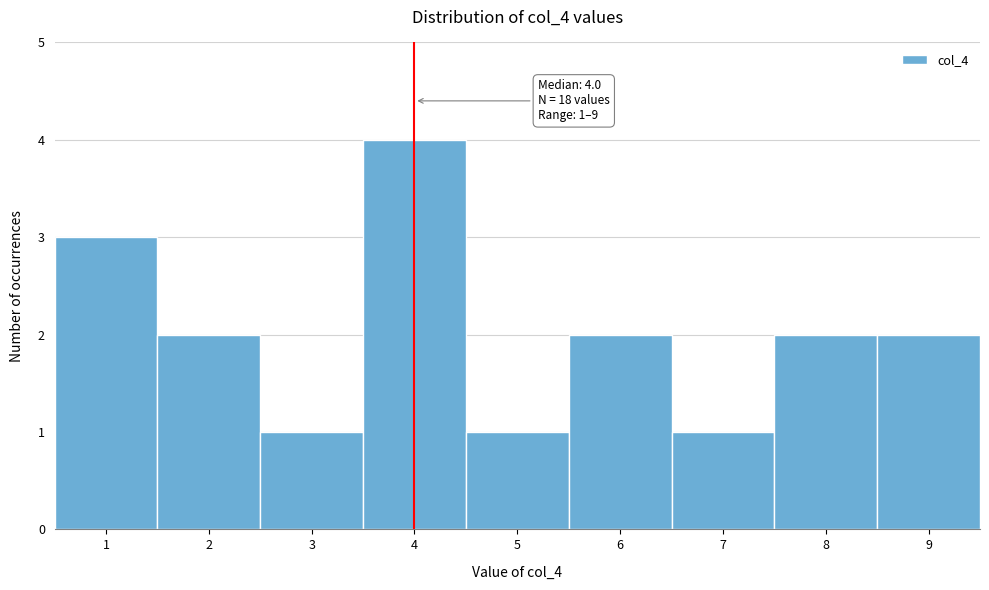

Over which range of the x-axis is the bar tallest?

3.5 to 4.5